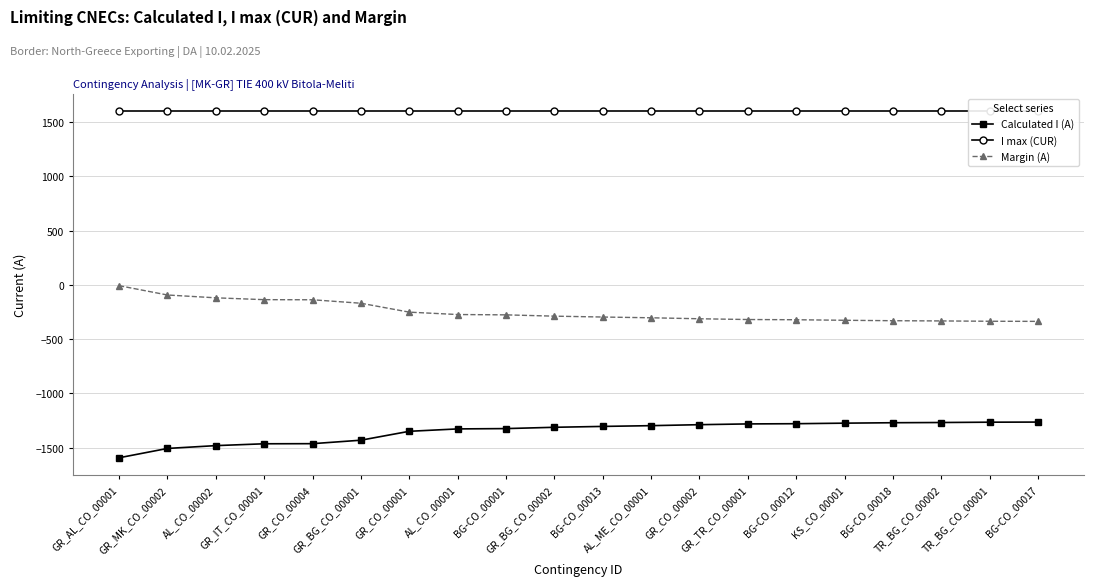

At which category is the sum across all series the highest?

GR_AL_CO_00001